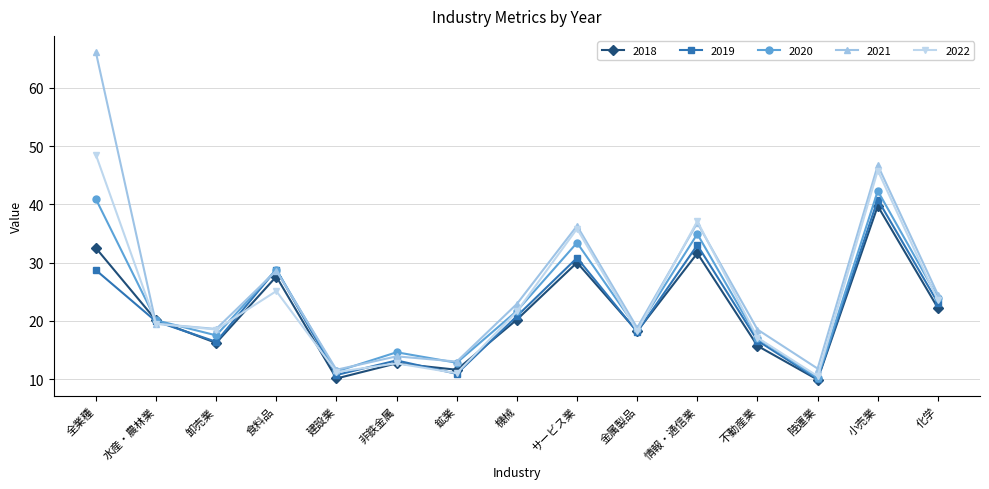

Where do 2021 and 2019 first cross each other?

全業種 and 水産・農林業